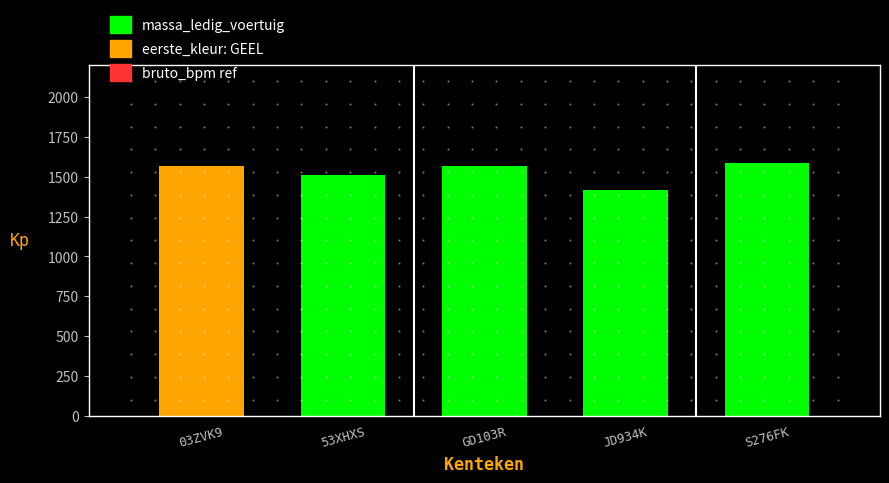

How many data points does each series have?

5